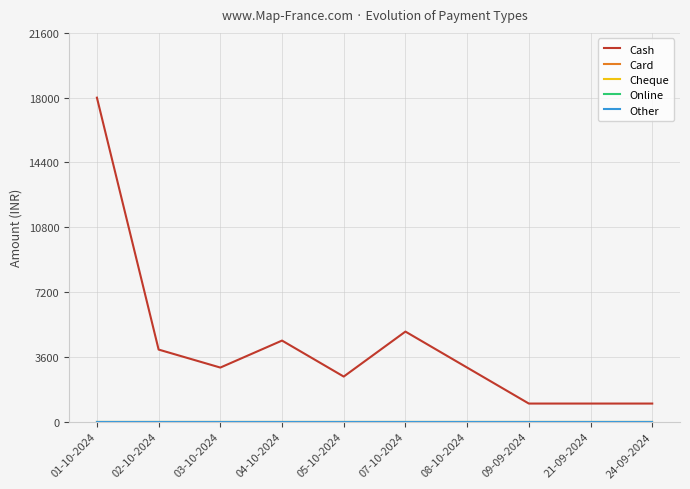

At which category is the sum across all series the highest?

01-10-2024